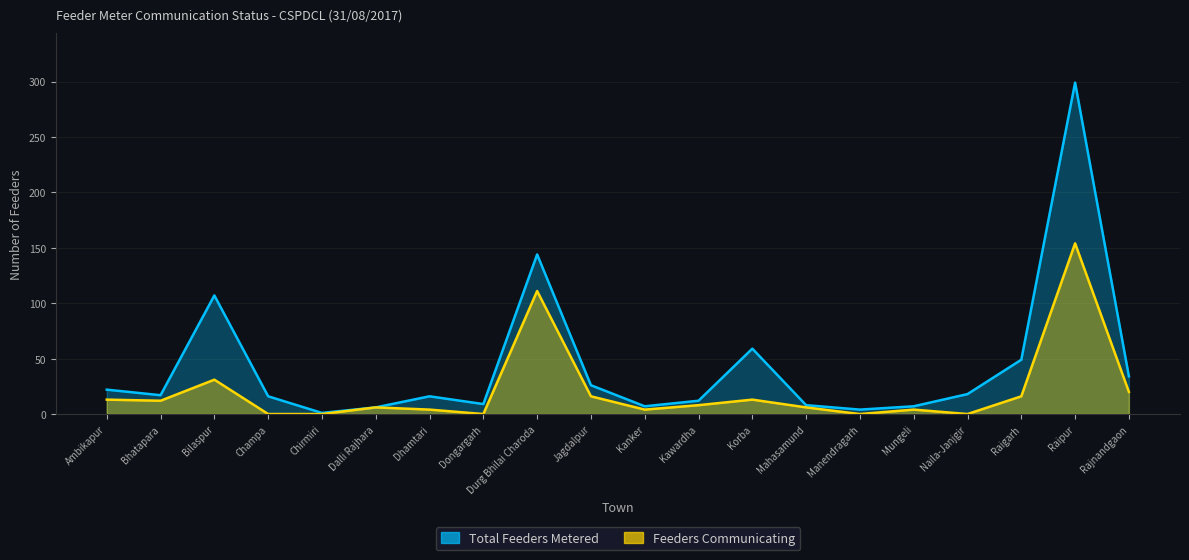

What is the sum of all Total Feeders Metered values?

861